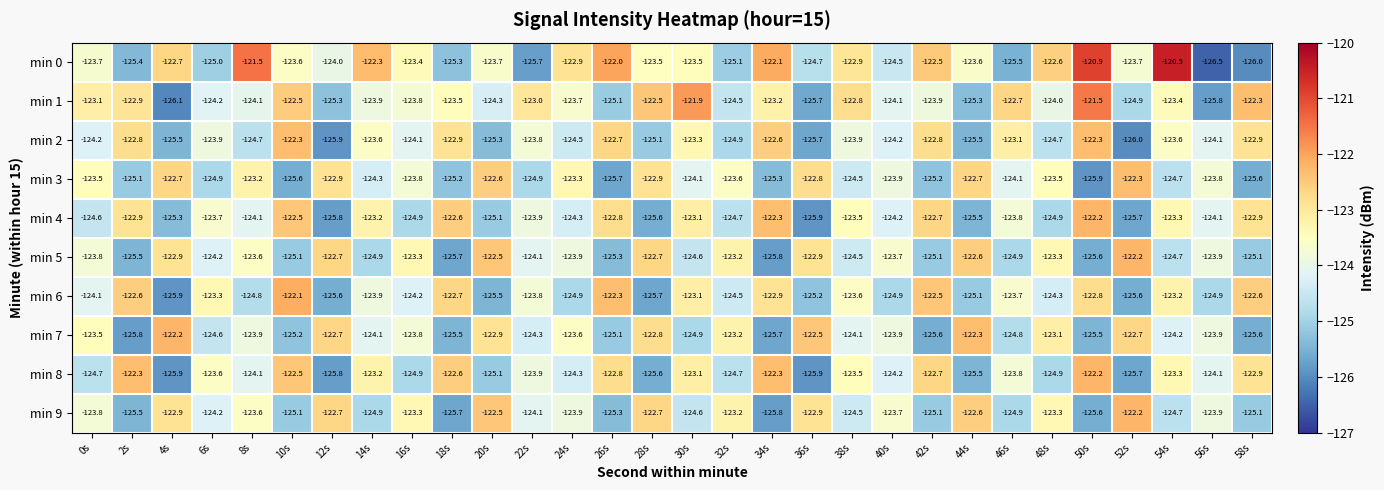

Is it true that min 4 equals -125.7 at 52s?

True